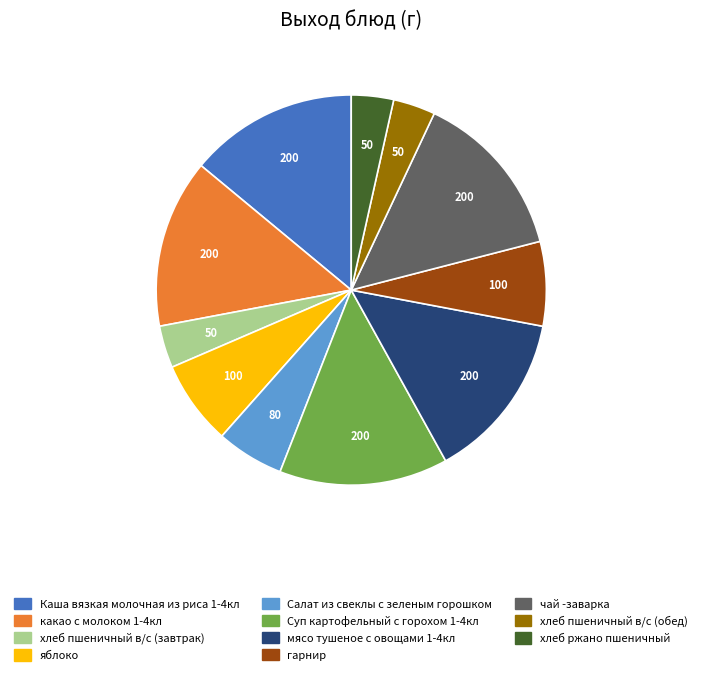

Do хлеб пшеничный в/с (обед) and мясо тушеное с овощами 1-4кл together represent more than half of the pie?

No